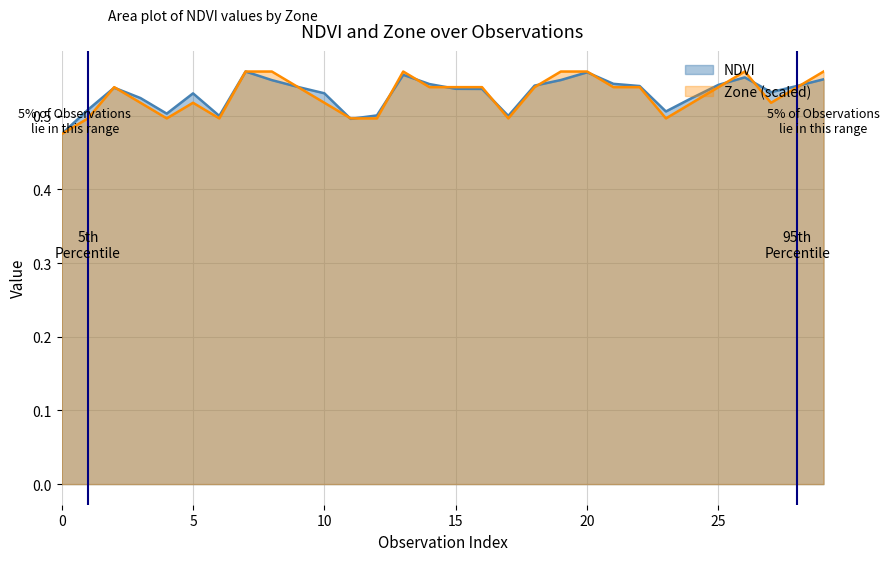

Rank the series at 15 from lowest to highest value.

NDVI, Zone